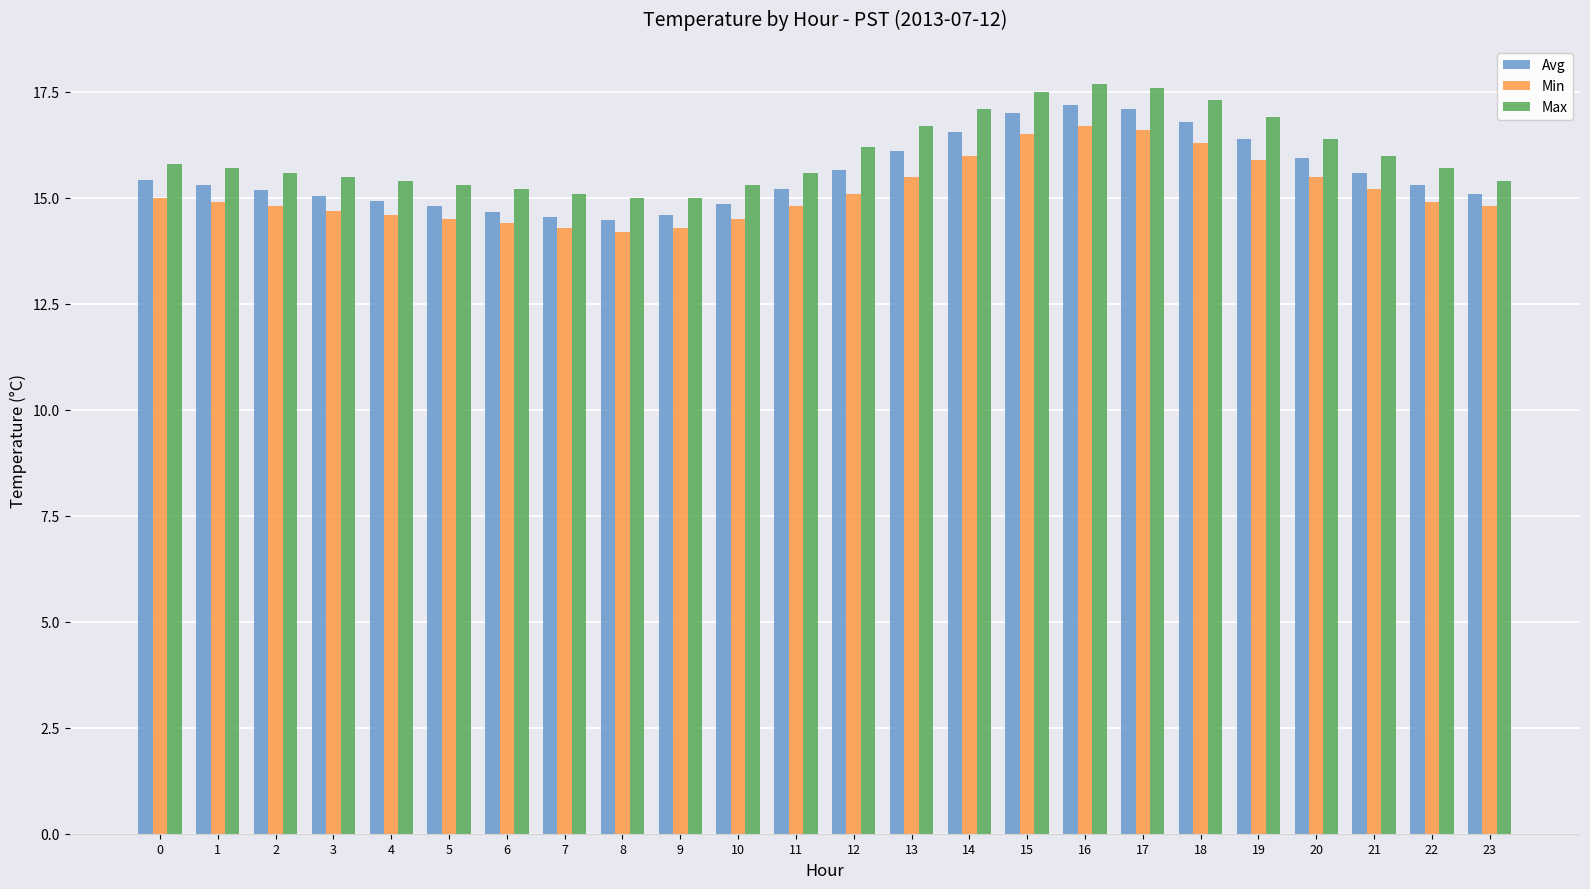

What is the difference between the Max values at 22 and 12?

0.5